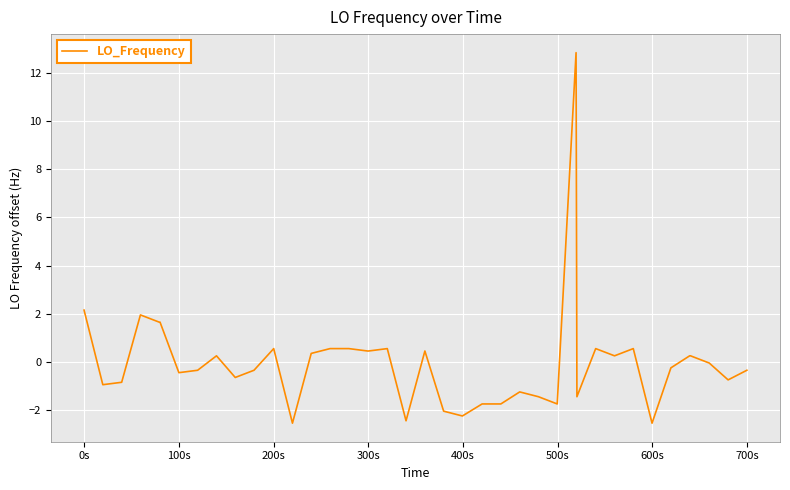

What is the minimum value shown in the chart?

-2.6